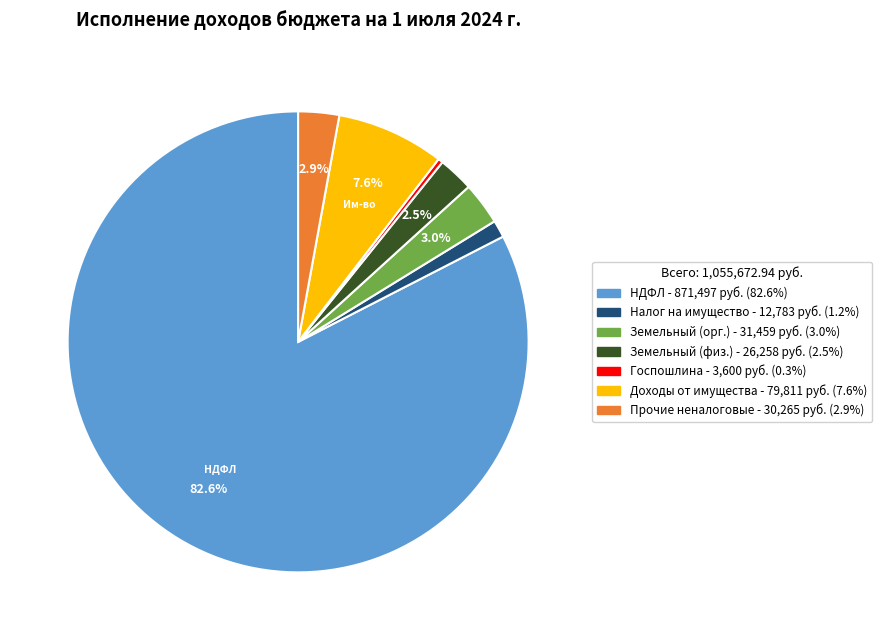

Is there a majority slice in this chart?

Yes